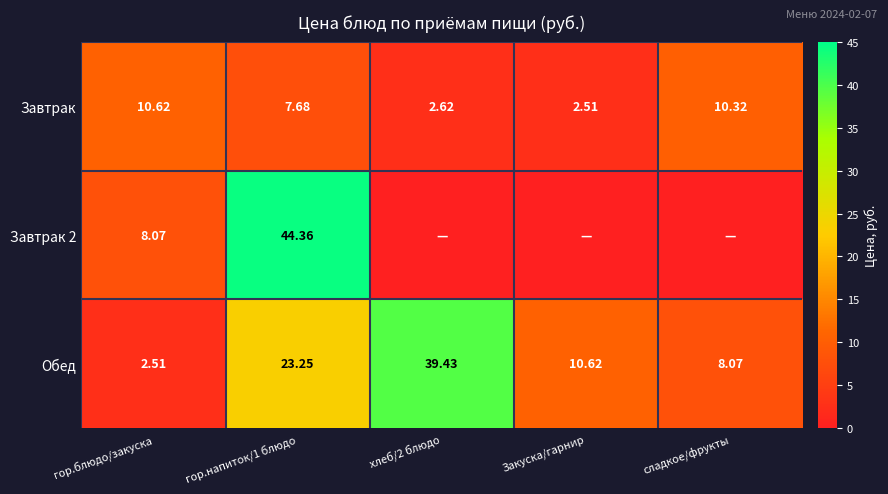

At which label does Завтрак reach its peak?

гор.блюдо/закуска